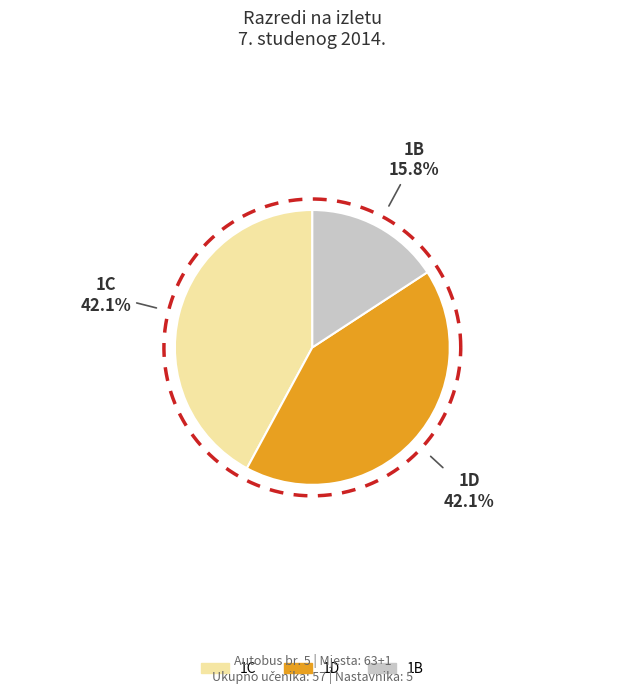

Do 1D and 1B together represent more than half of the pie?

Yes